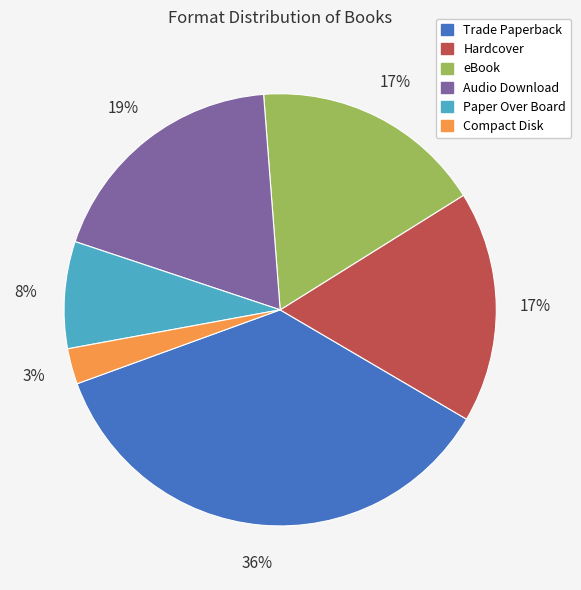

To the nearest percent, what is the difference between the largest and smallest slice percentages?

33%